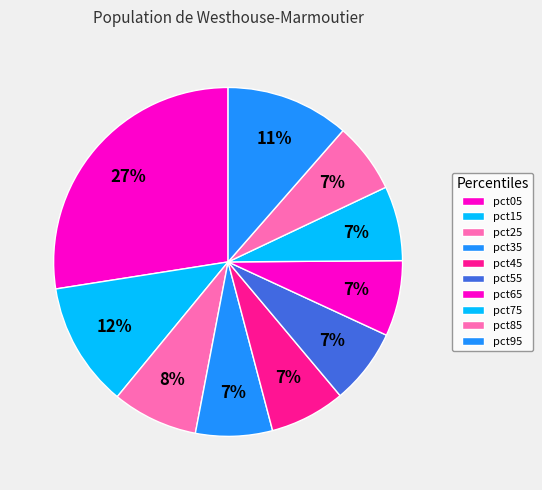

Count the number of slices in the pie.

10